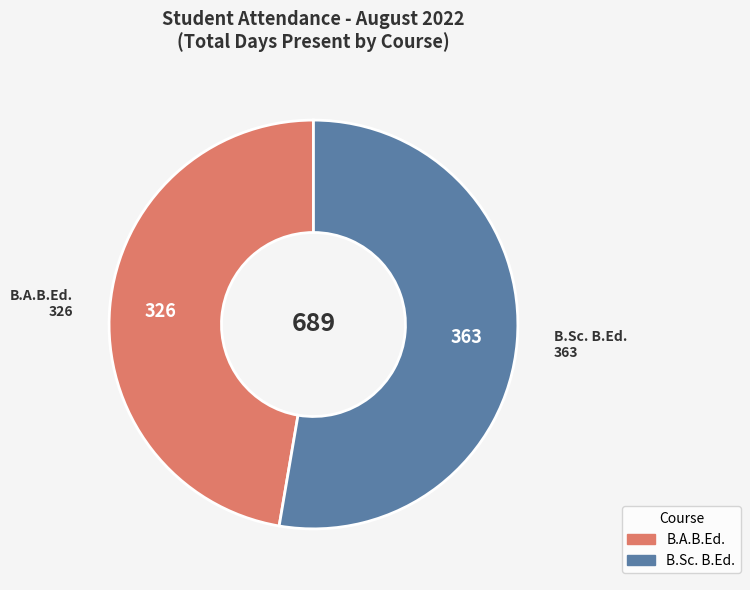

Is there a majority slice in this chart?

Yes